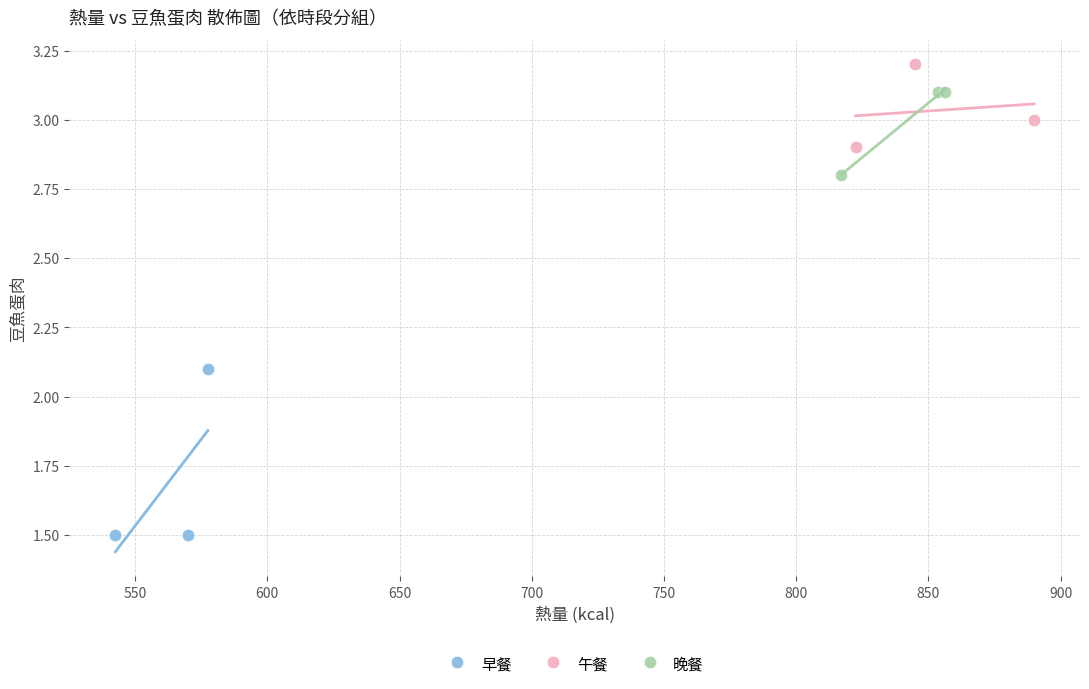

Which series has the largest Y range (max minus min)?

早餐